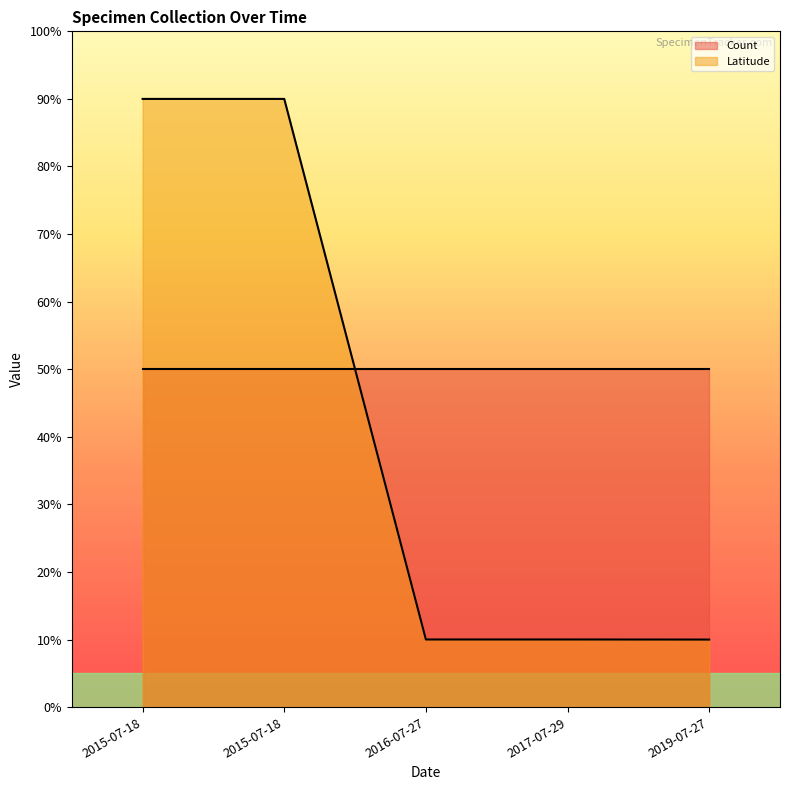

What are all the series names shown in the legend?

Count, Latitude